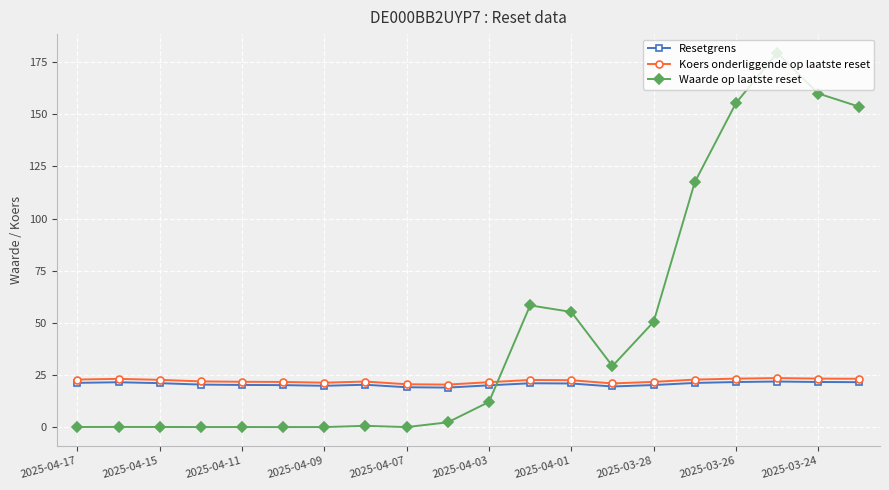

Count the number of data series in this chart.

3